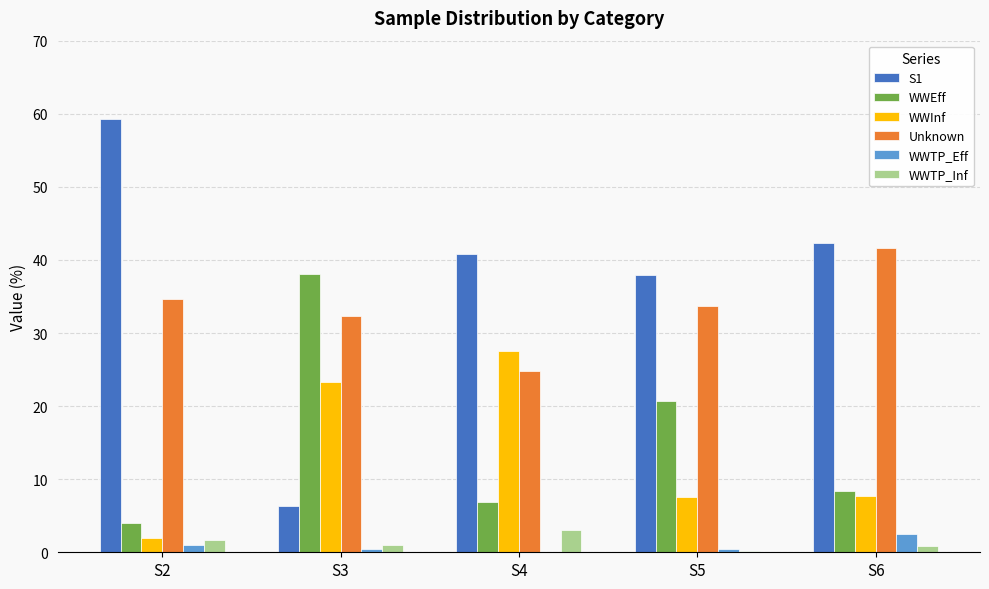

Are the bars horizontal?

No